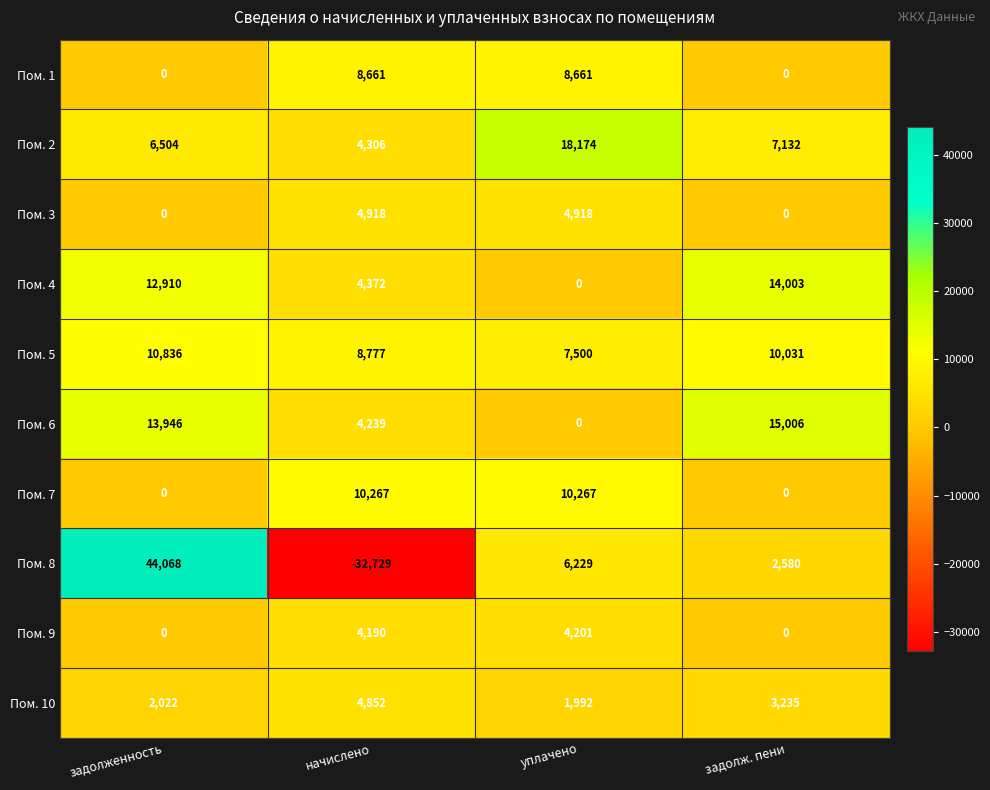

The value of Пом. 10 at начислено is 2469. True or false?

False